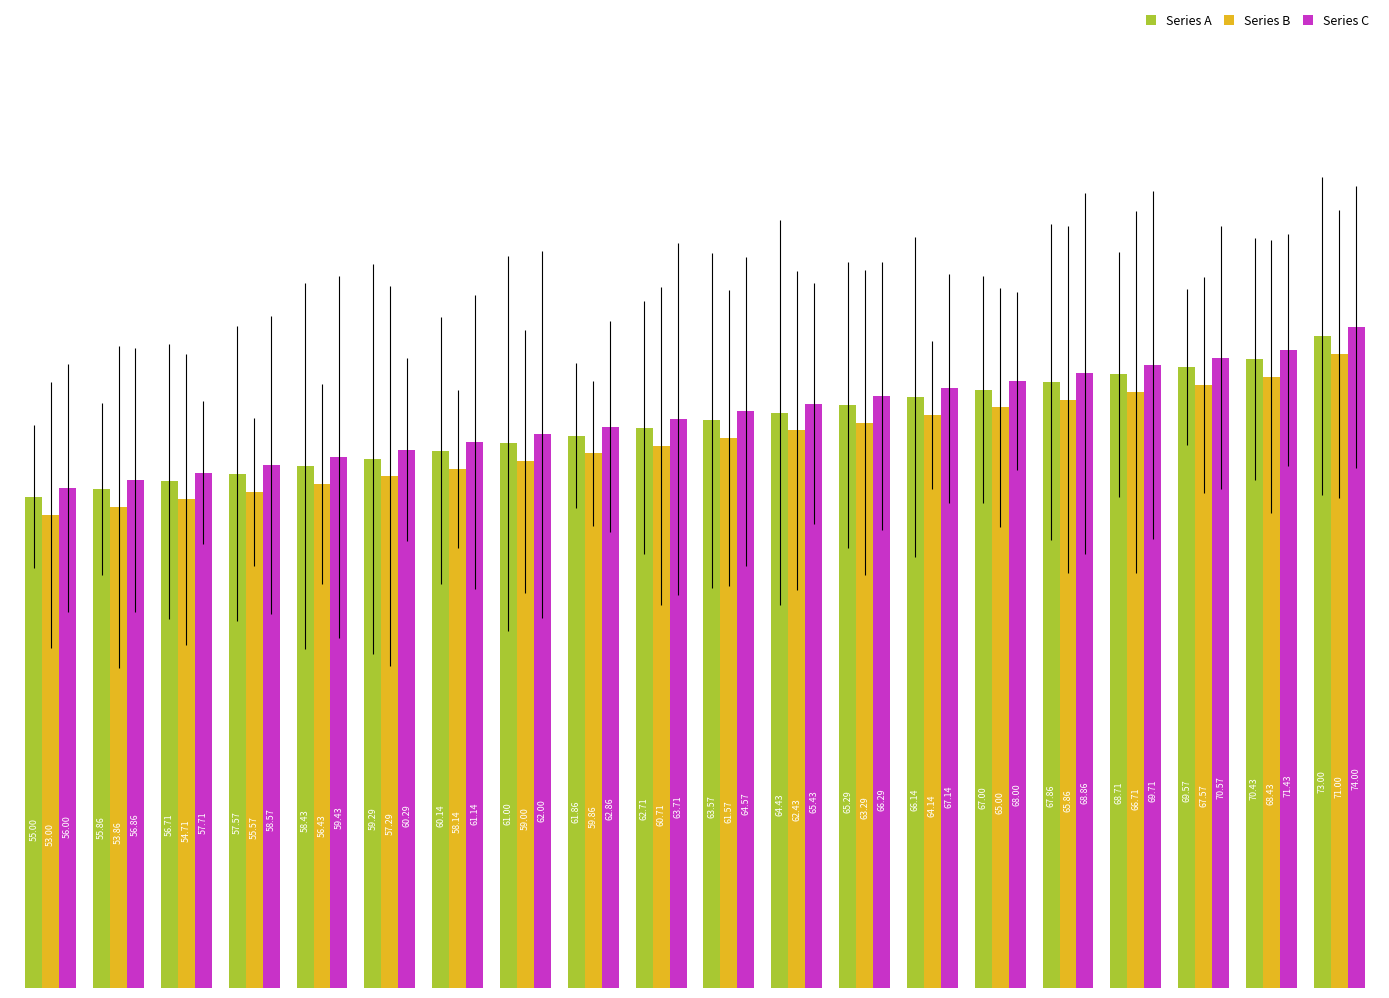

Reading left to right, list all the values displayed in this chart.

Series A: 55.0	55.9	56.7	57.6	58.4	59.3	60.1	61.0	61.9	62.7	63.6	64.4	65.3	66.1	67.0	67.9	68.7	69.6	70.4	73.0
Series B: 53.0	53.9	54.7	55.6	56.4	57.3	58.1	59.0	59.9	60.7	61.6	62.4	63.3	64.1	65.0	65.9	66.7	67.6	68.4	71.0
Series C: 56.0	56.9	57.7	58.6	59.4	60.3	61.1	62.0	62.9	63.7	64.6	65.4	66.3	67.1	68.0	68.9	69.7	70.6	71.4	74.0